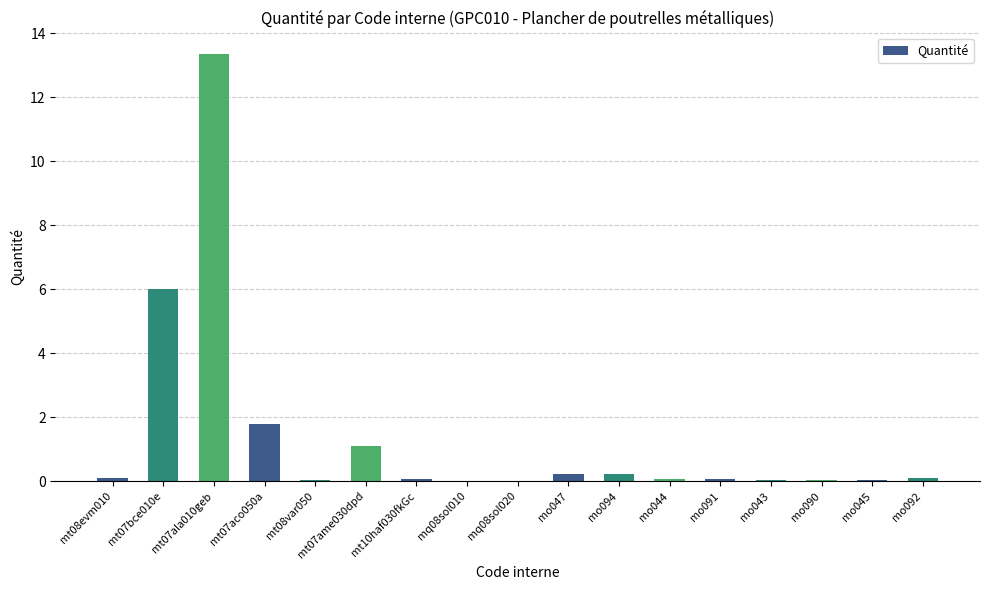

True or false: the data shows 0.0 at mo045.

True